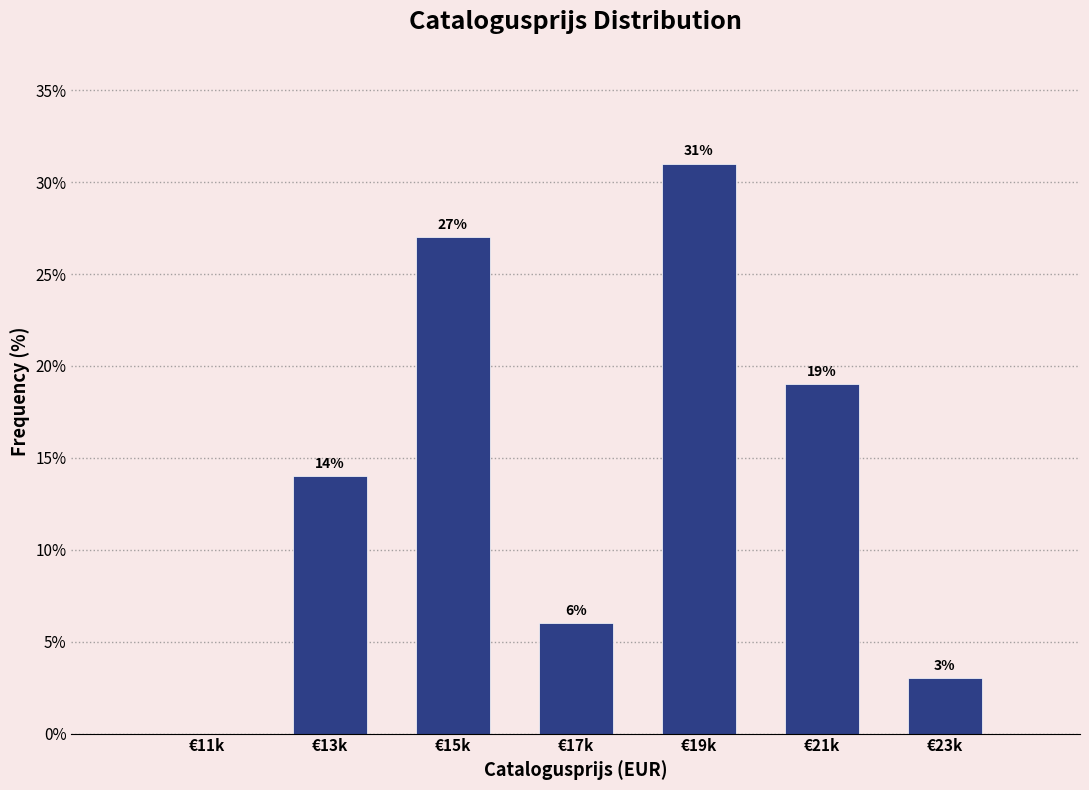

Reading left to right, list all the values displayed in this chart.

€11k=0.0	€13k=14.0	€15k=27.0	€17k=6.0	€19k=31.0	€21k=19.0	€23k=3.0